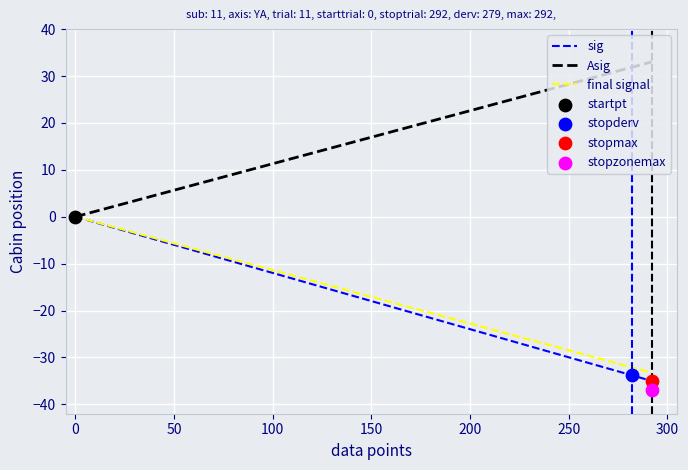

At how many categories does at least one series exceed 25?

8